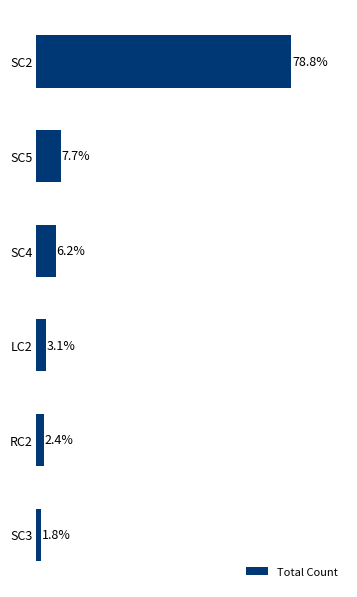

Which label corresponds to the smallest value in the chart?

SC3